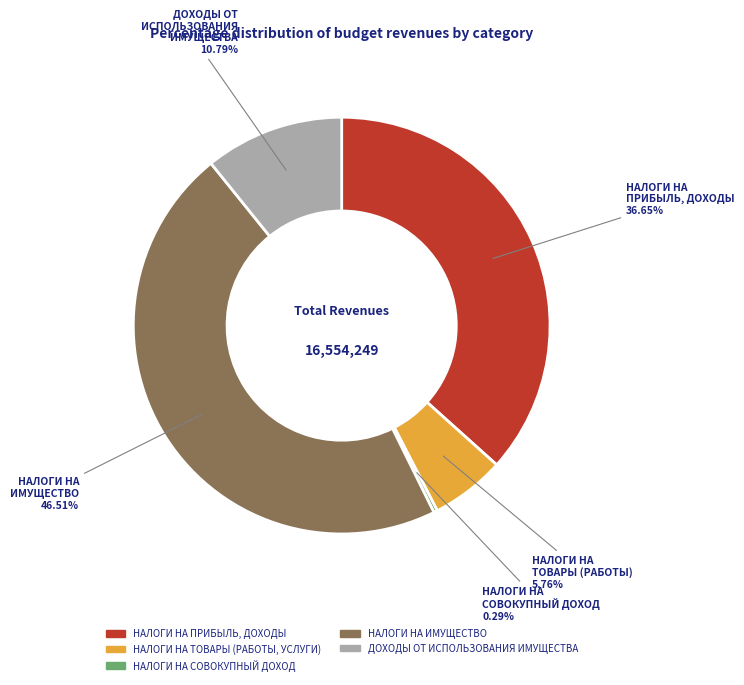

Between ДОХОДЫ ОТ ИСПОЛЬЗОВАНИЯ ИМУЩЕСТВА and НАЛОГИ НА СОВОКУПНЫЙ ДОХОД, which is larger?

ДОХОДЫ ОТ ИСПОЛЬЗОВАНИЯ ИМУЩЕСТВА